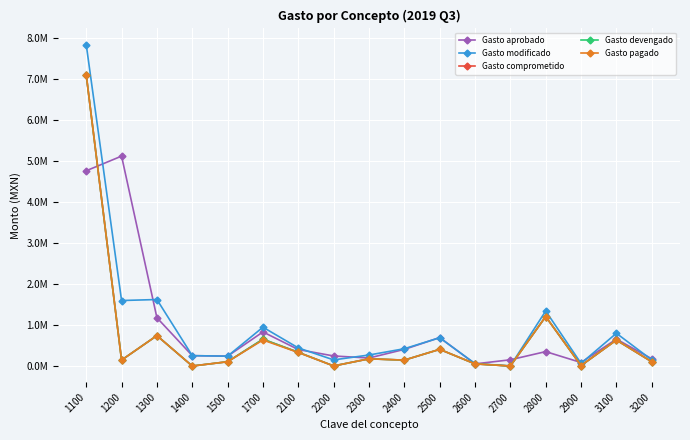

What is the difference between the highest and lowest values at 2200?

243358.4